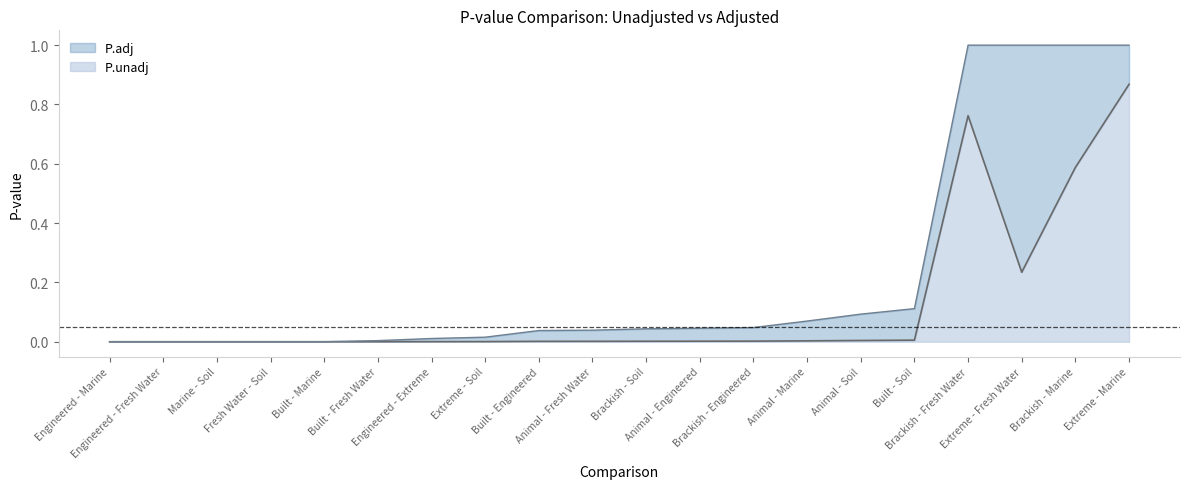

True or false: P.unadj has a value of 0.0 at Animal - Marine.

True